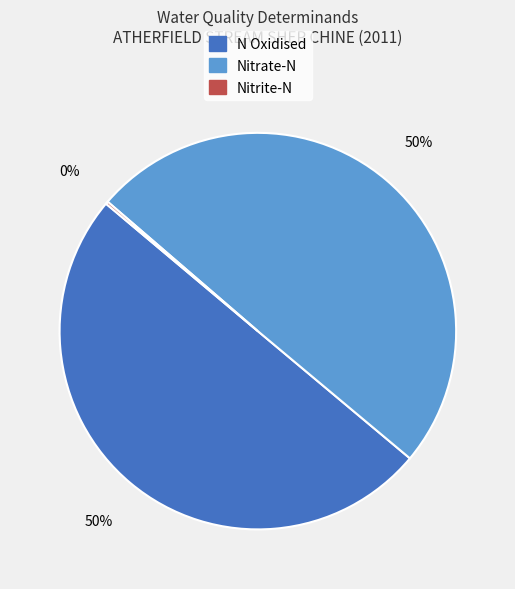

To the nearest percent, what is the difference between the largest and smallest slice percentages?

50%